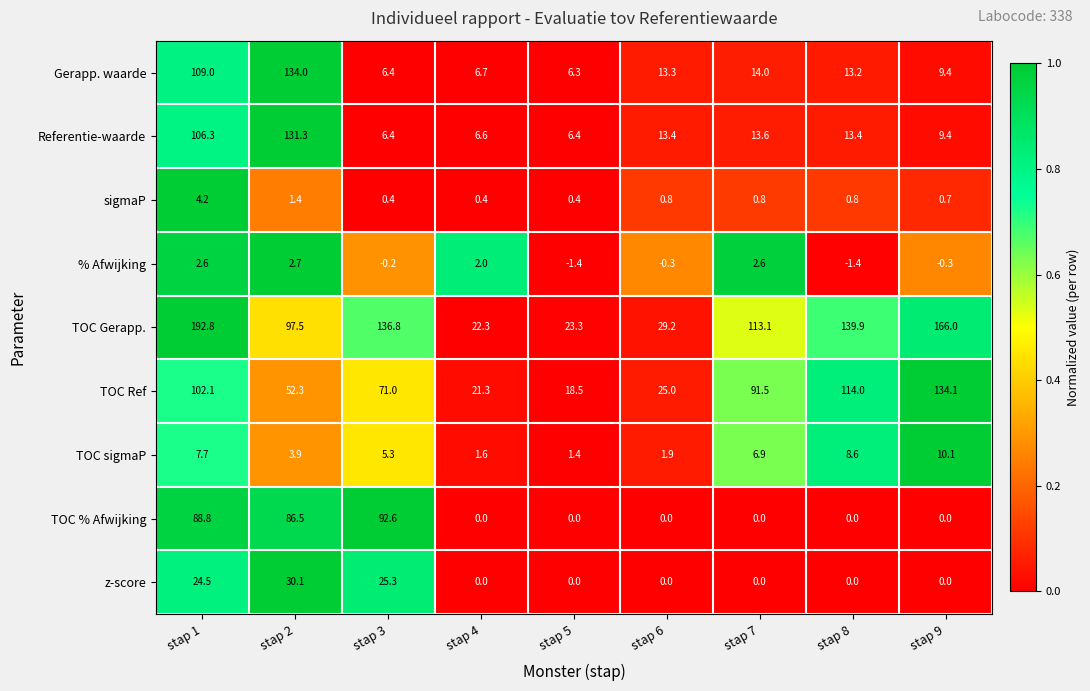

What is the average value of the TOC sigmaP series?

5.3